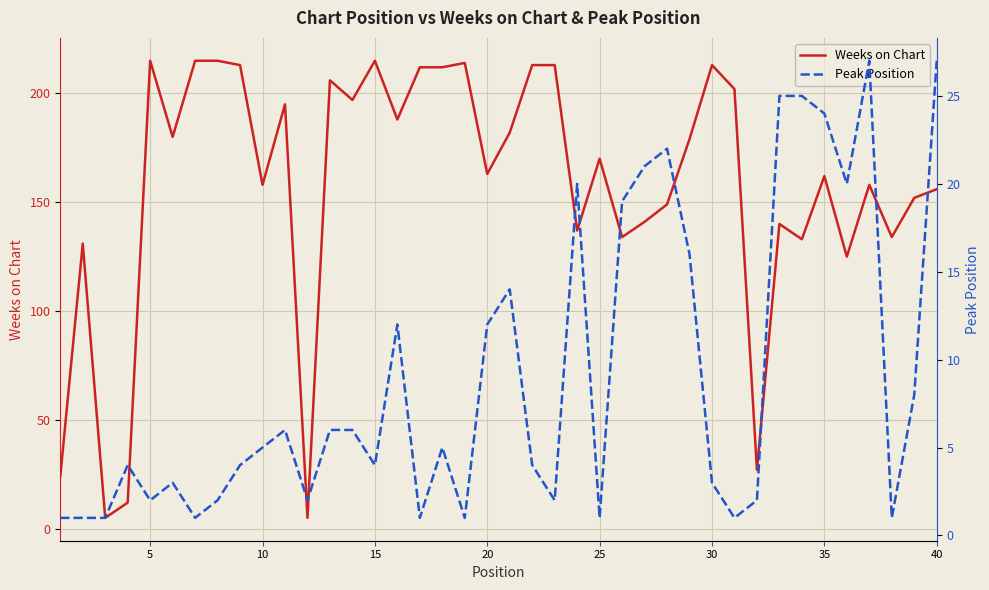

The value of Weeks on Chart at 5 is 215. True or false?

True